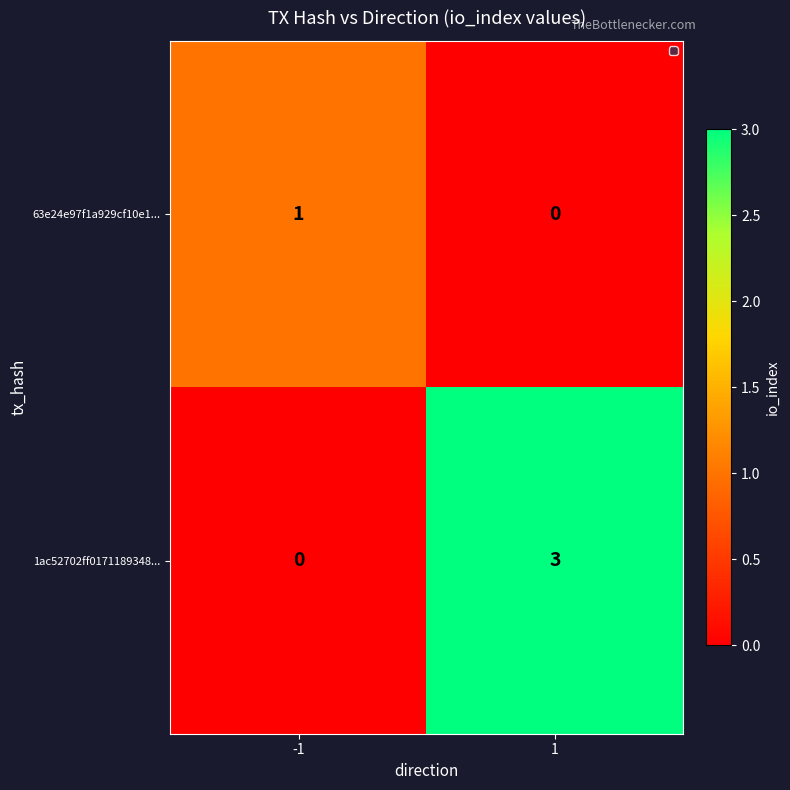

What is the maximum value shown in the chart?

3